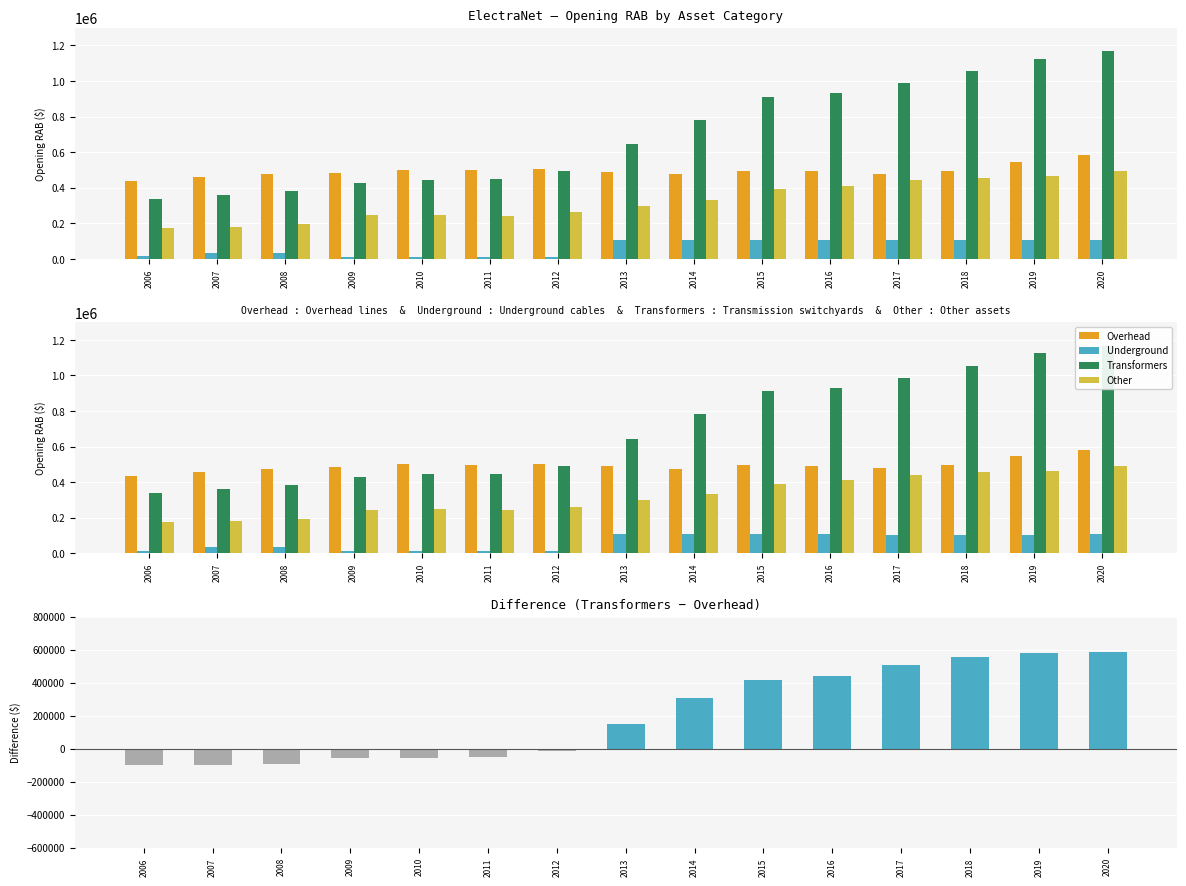

The value of Transformers at 2007 is 638919.6. True or false?

False